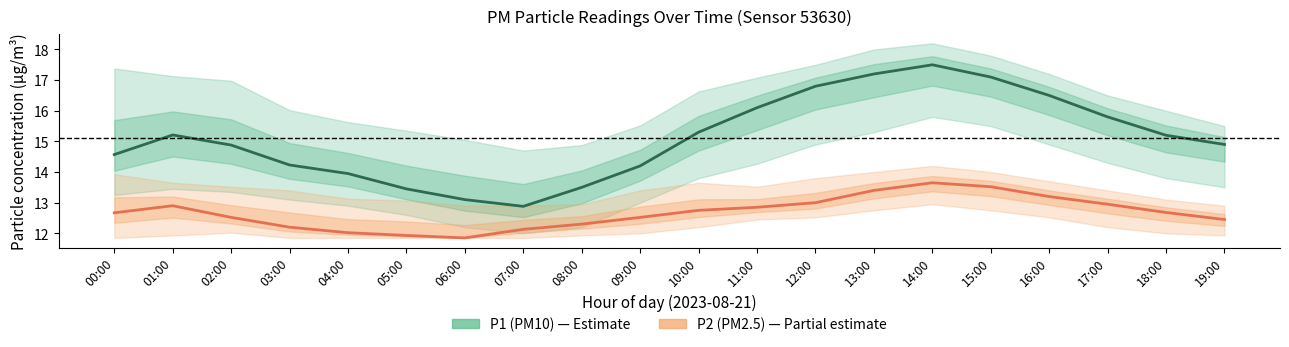

What is the minimum value shown in the chart?

11.8